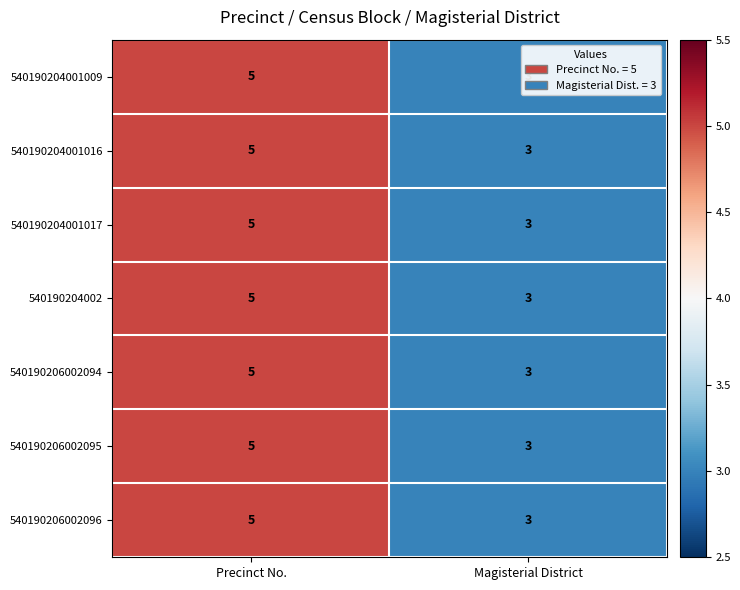

What is the maximum value shown in the chart?

5